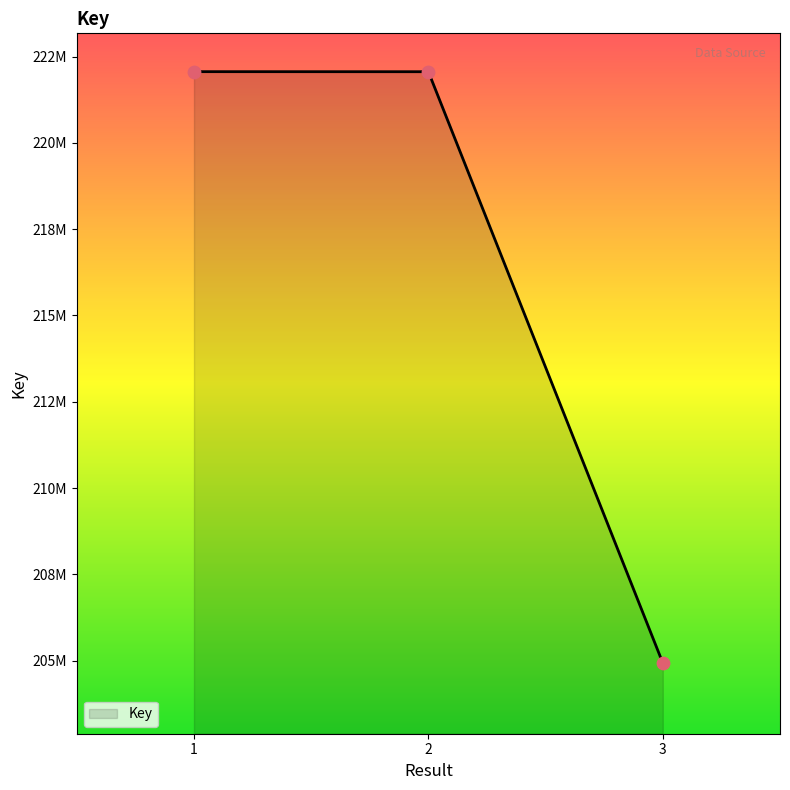

Which has a higher value, 1 or 2?

1